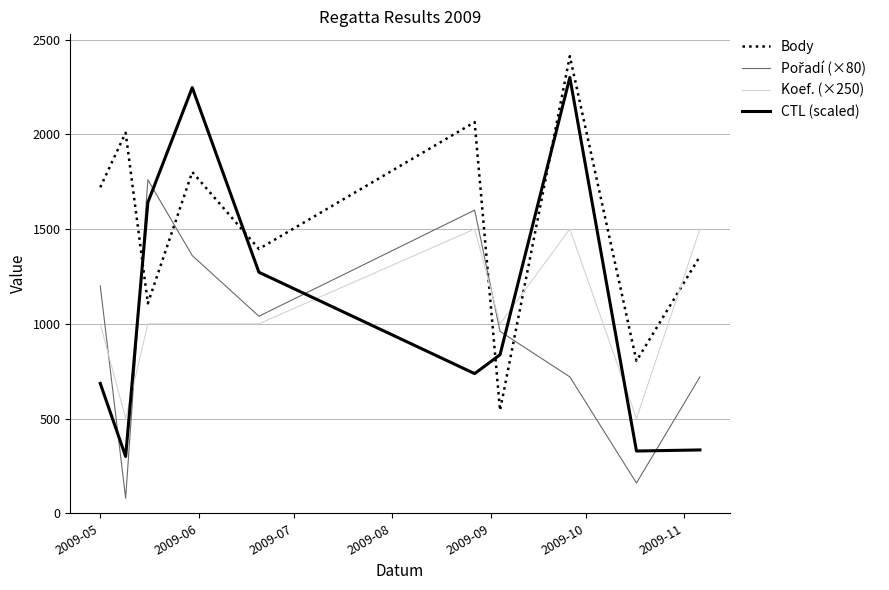

What is the difference between the maximum and minimum values in the Koef. (×250) series?

1000.0